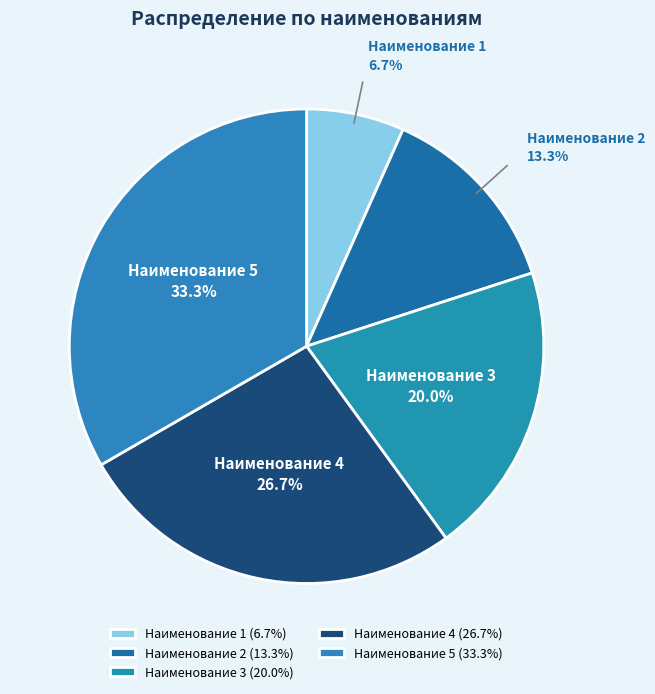

To the nearest percent, what portion does Наименование 4 represent?

27%